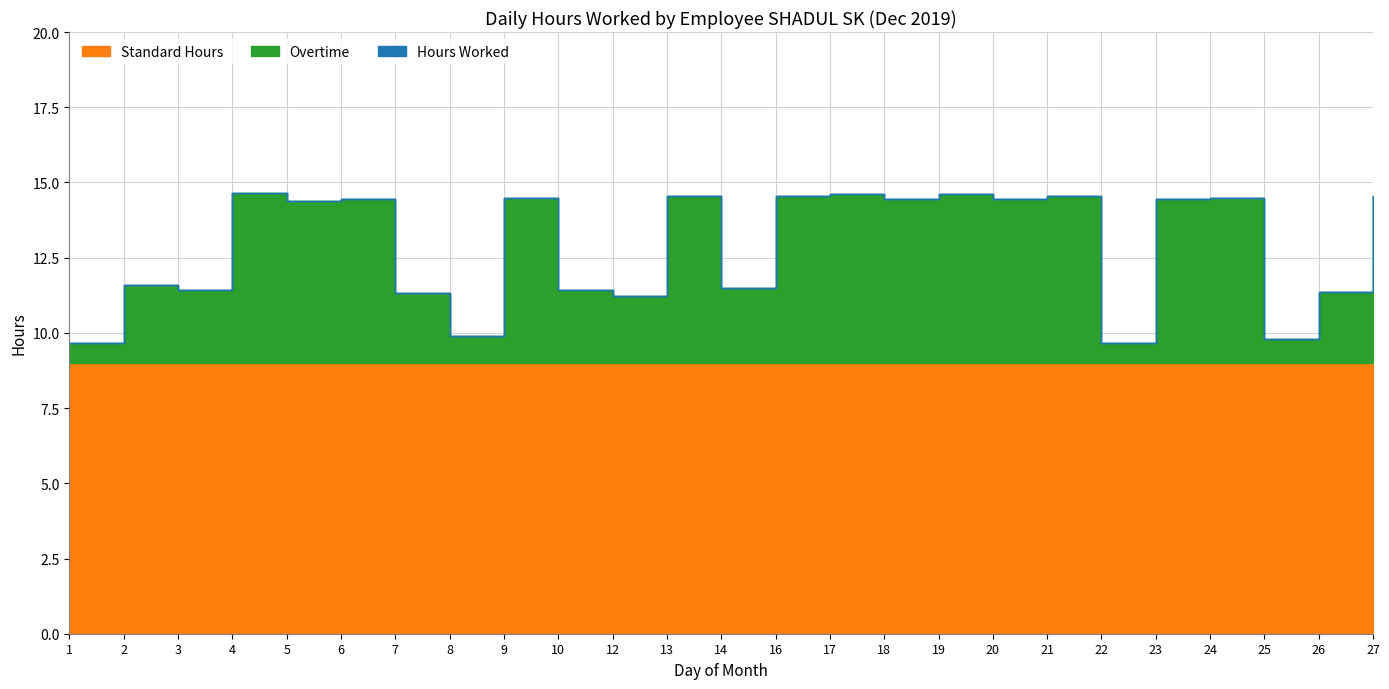

Which series has the largest range (max minus min)?

Hours Worked